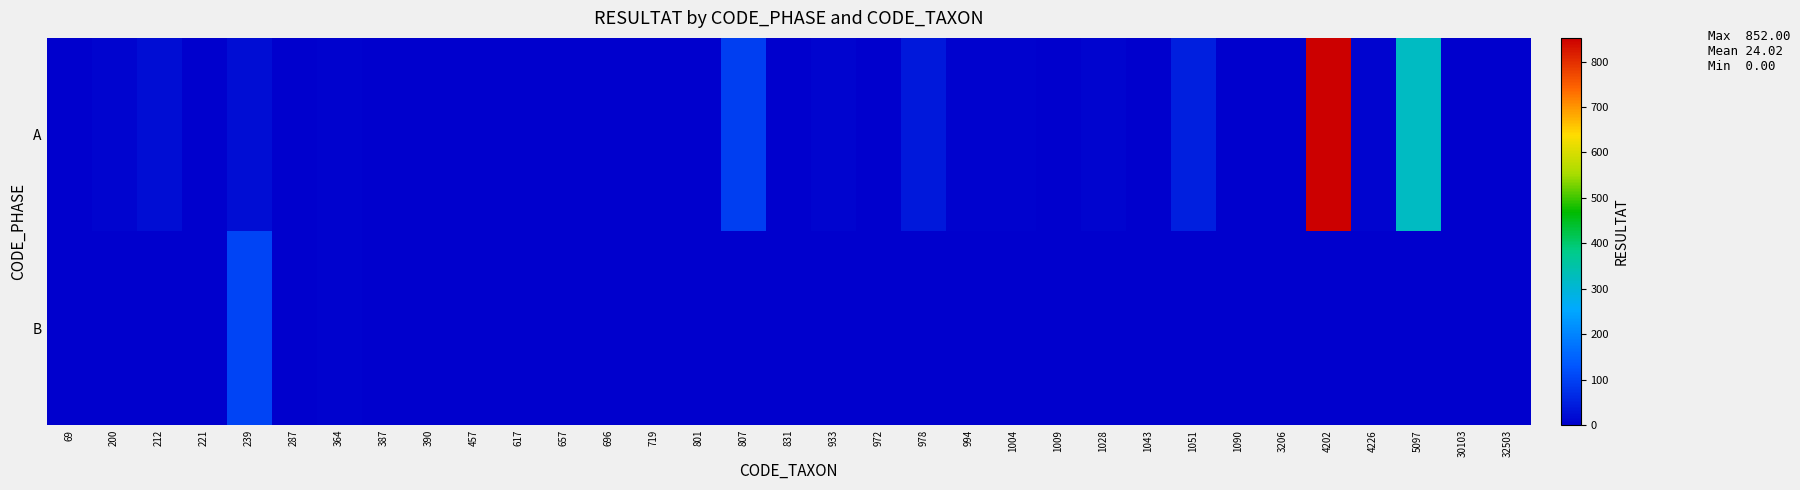

Reading left to right, transcribe all the data shown in this chart.

A: 69=1	200=7	212=23	221=0	239=22	287=3	364=6	387=2	390=1	457=1	617=1	657=1	696=2	719=1	801=1	807=96	831=2	933=8	972=1	978=37	994=5	1004=5	1009=1	1028=8	1043=1	1051=47	1090=0	3206=3	4202=852	4226=8	5097=320	30103=3	32503=0
B: 69=0	200=0	212=2	221=2	239=106	287=0	364=6	387=0	390=0	457=0	617=0	657=0	696=0	719=0	801=0	807=0	831=0	933=0	972=0	978=0	994=0	1004=0	1009=0	1028=0	1043=0	1051=0	1090=0	3206=0	4202=0	4226=0	5097=0	30103=0	32503=0